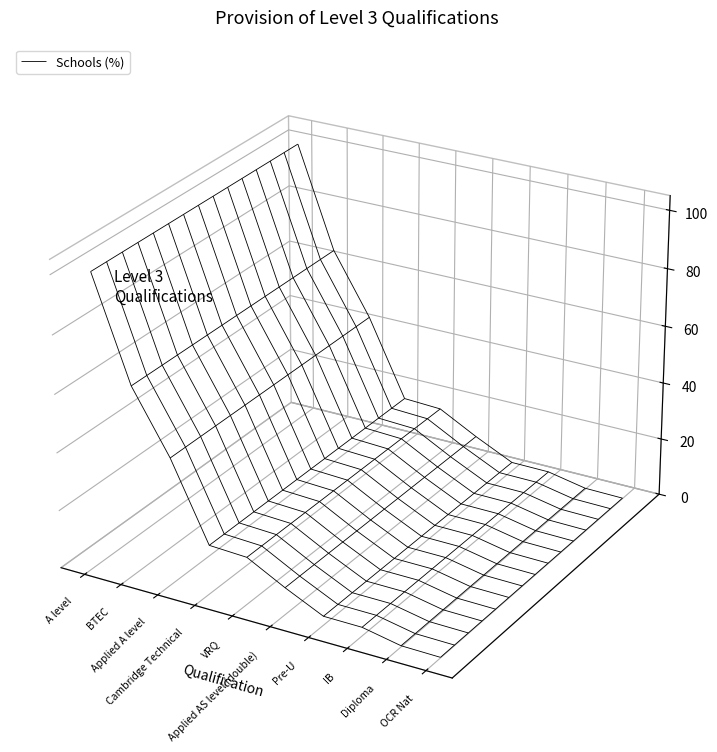

Reading left to right, what are all the values shown in this chart?

A level=99.7	BTEC=64.6	Applied A level=43.4	Cambridge Technical=16.8	VRQ=16.2	Applied AS level (double)=9.3	Pre-U=3.1	IB=3.0	Diploma=0.4	OCR Nat=0.2